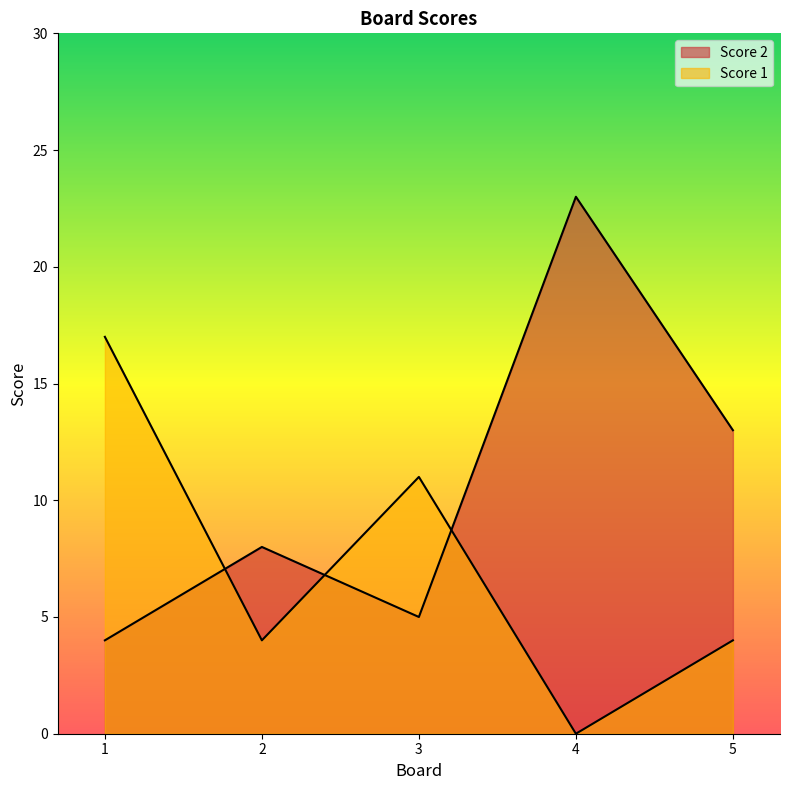

How many values in the Score 1 series are below 4?

1